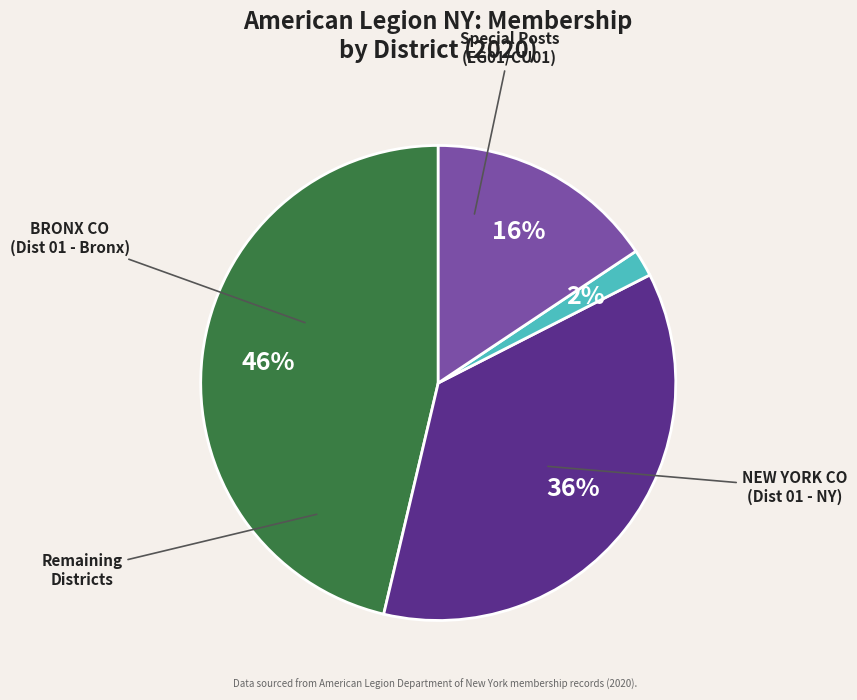

Does any single category account for the majority?

No